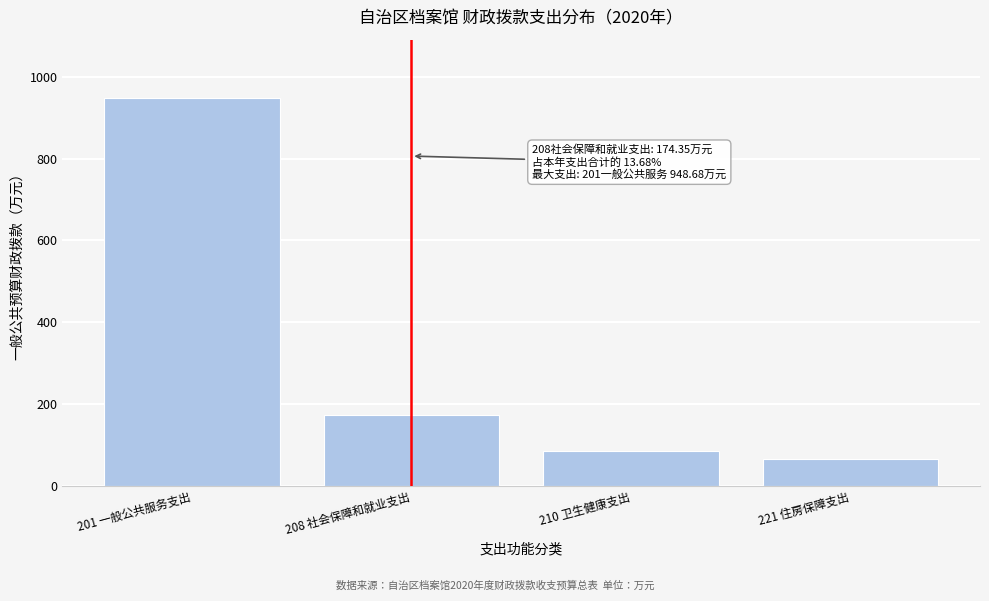

What value does the data have at 201 一般公共服务支出?

948.7